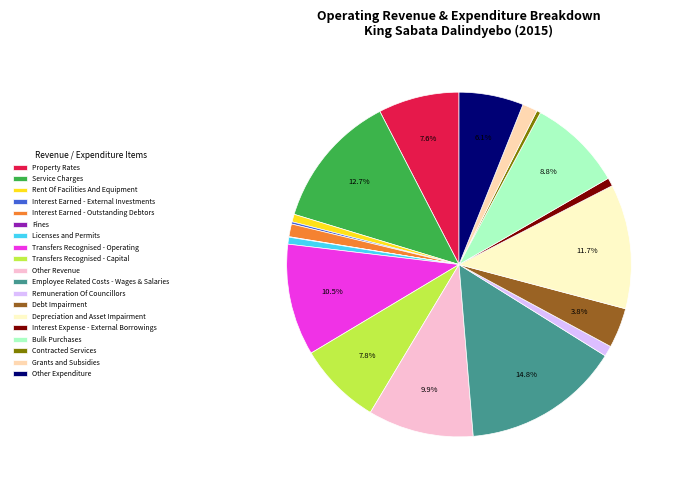

What is the largest slice in the pie chart?

Employee Related Costs - Wages & Salaries